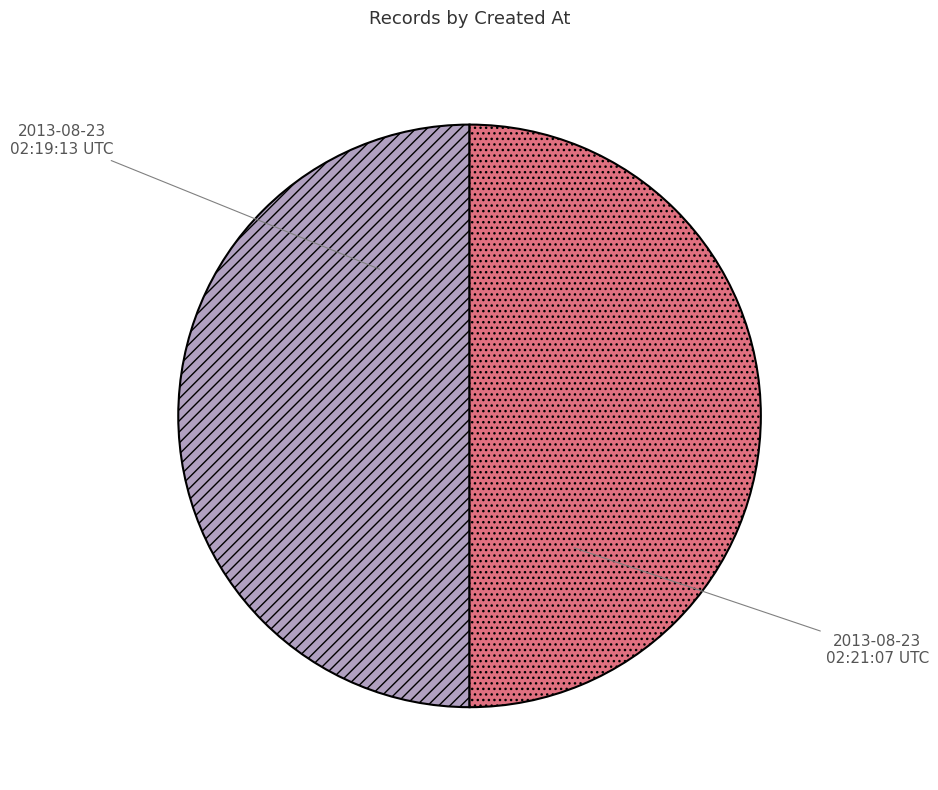

What is the ratio of the value at 2013-08-23 02:19:13 UTC to the value at 2013-08-23 02:21:07 UTC?

1.0